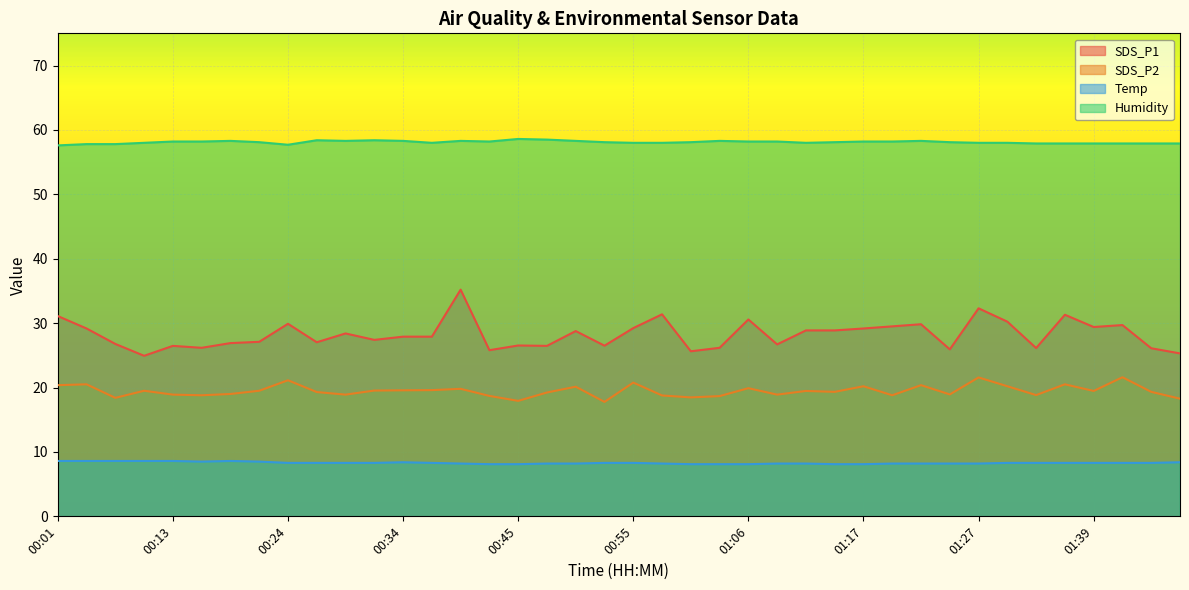

True or false: SDS_P1 and Humidity cross at least once.

False